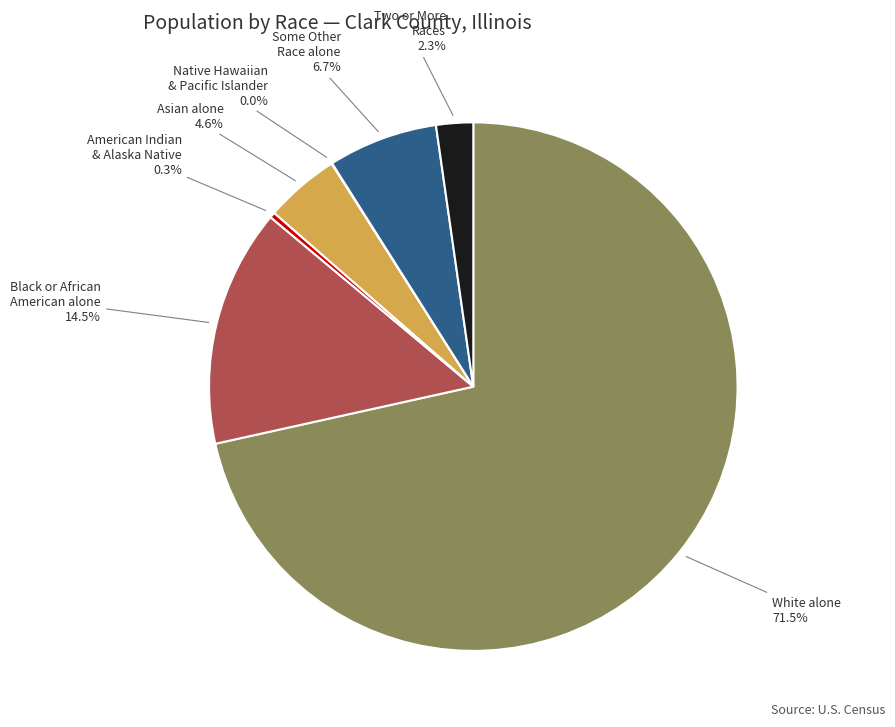

Is the sum of Two or More Races and Asian alone greater than half?

No